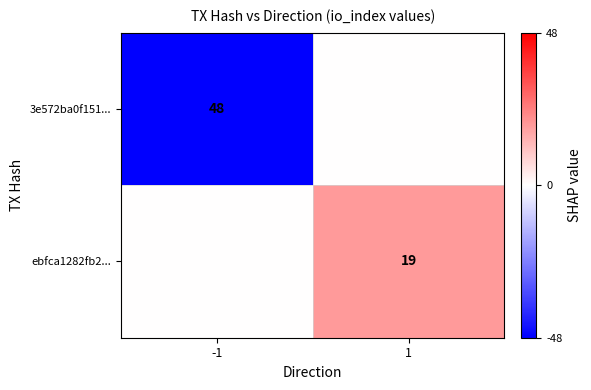

Between -1 and 1, which is larger?

1